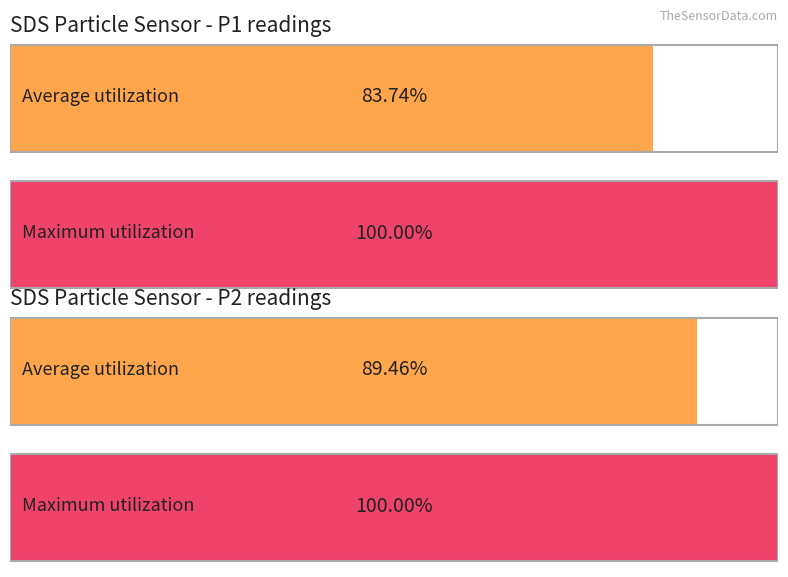

What are all the series names shown in the legend?

Average utilization, Maximum utilization